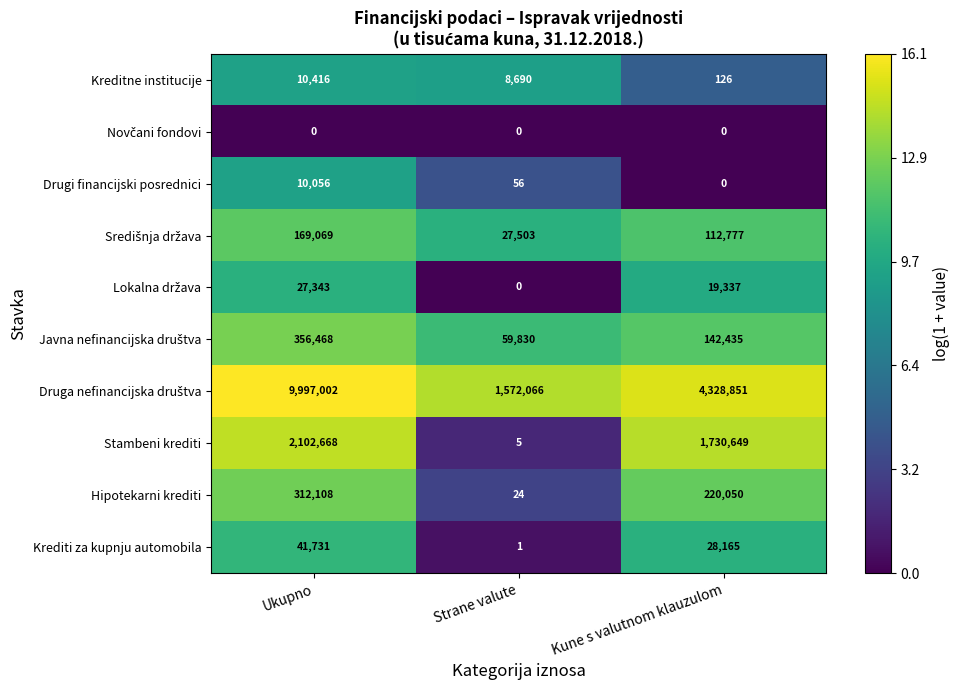

How many data points does each series have?

3